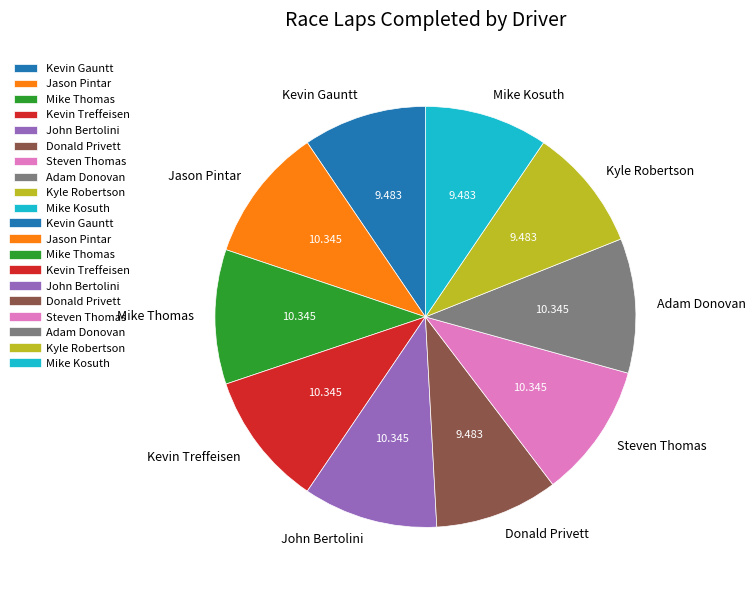

Is there any slice that represents more than half of the pie?

No